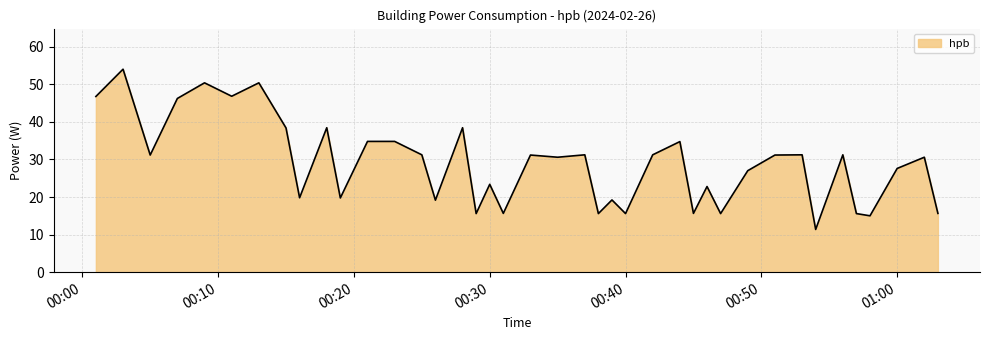

What is the average value?

28.9